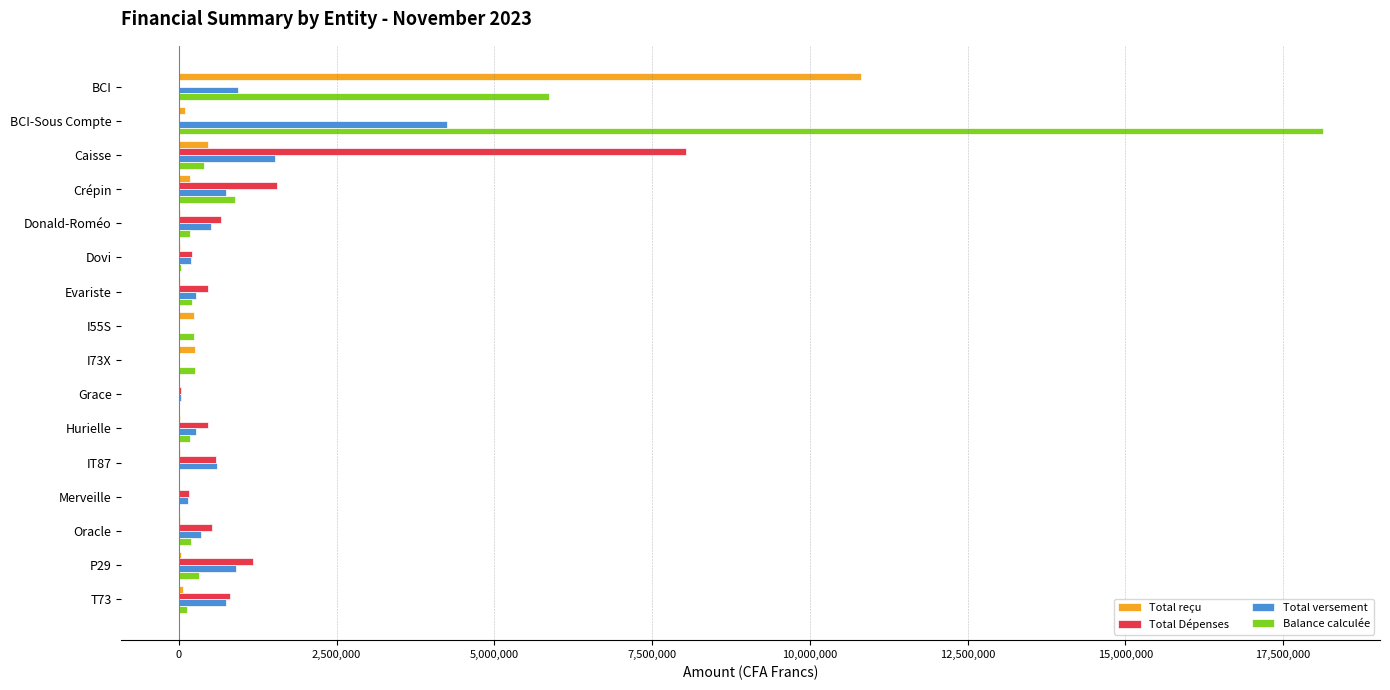

Is the value of Total versement at I73X greater than the value of Balance calculée at BCI?

No